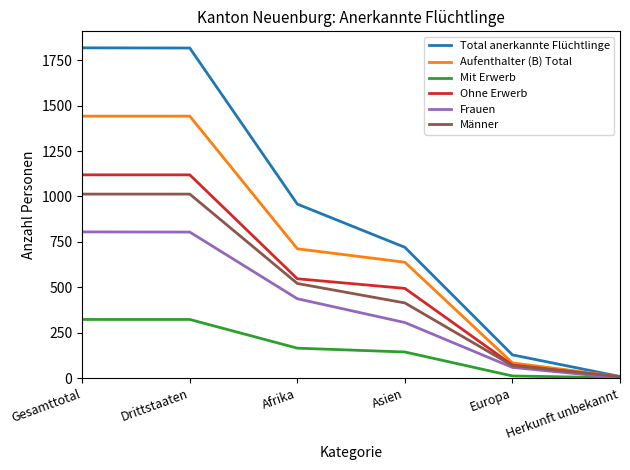

What is the difference between the highest and lowest values at Gesamttotal?

1495